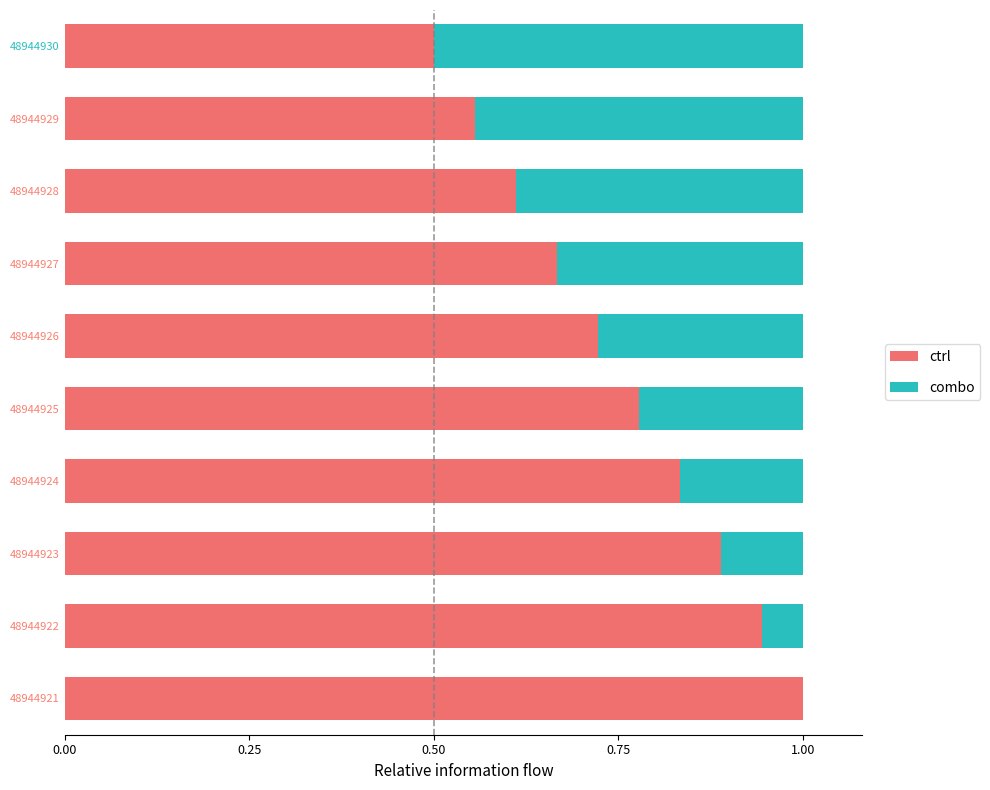

The ctrl series shows 0.3 at 48944929. True or false?

False